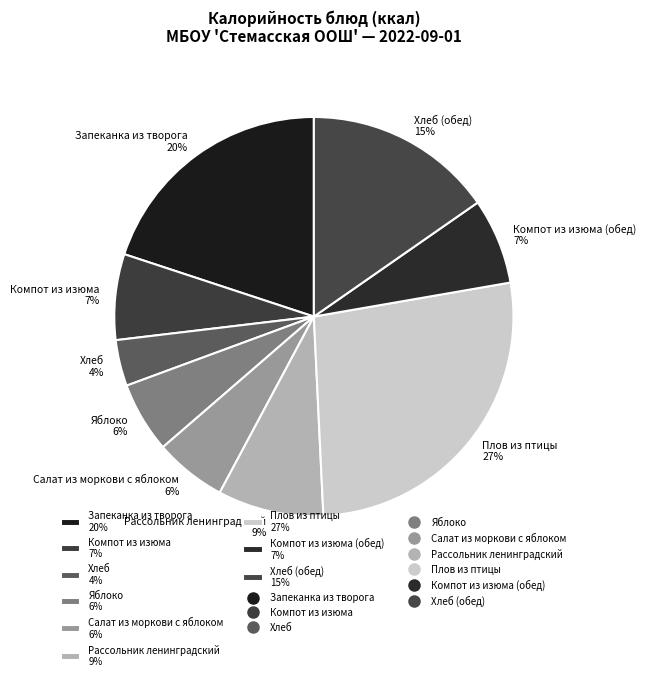

Do Рассольник ленинградский 9% and Хлеб (обед) 15% together represent more than half of the pie?

No